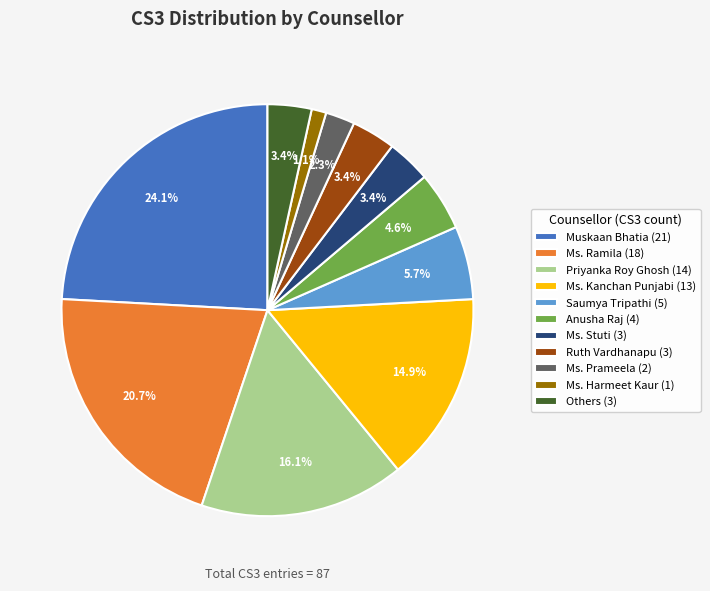

Is Ms. Ramila (18) the majority of the pie?

No